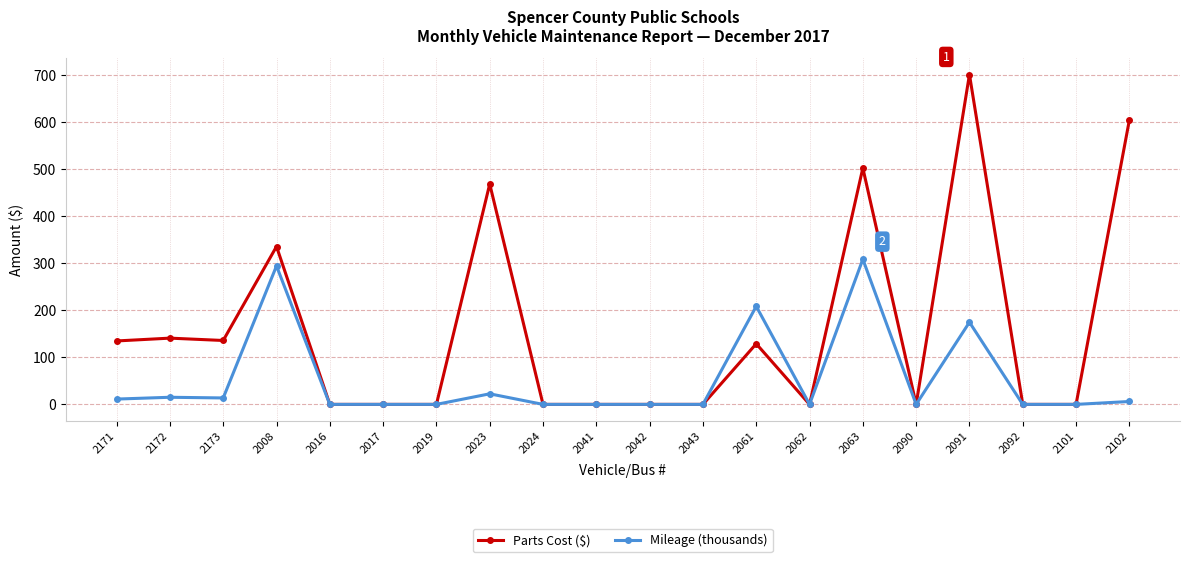

Rank the series by their maximum value, from highest to lowest.

Parts Cost ($), Mileage (thousands)